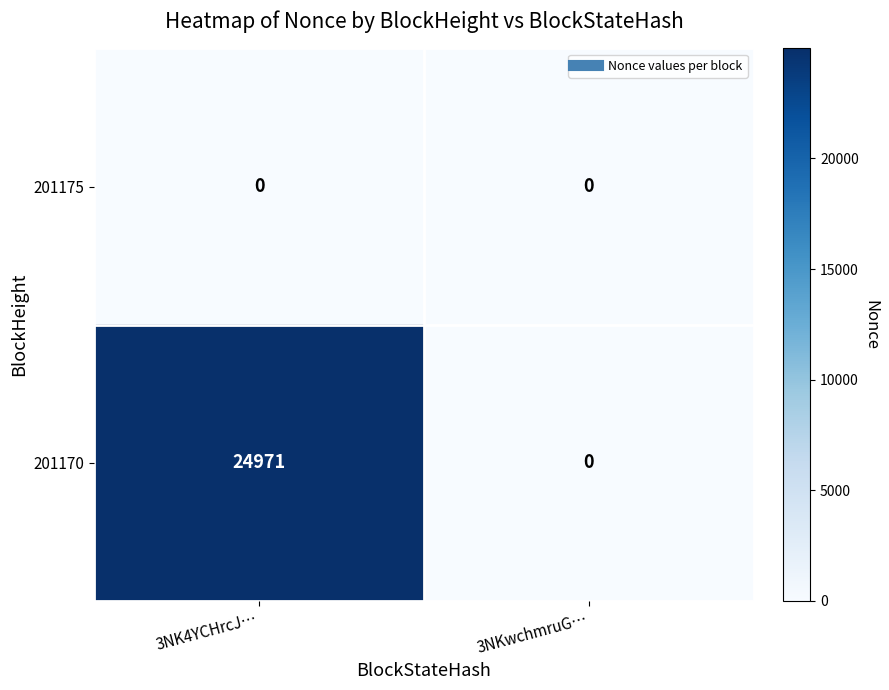

The 201170 series shows 13733 at 3NKwchmruG…. True or false?

False